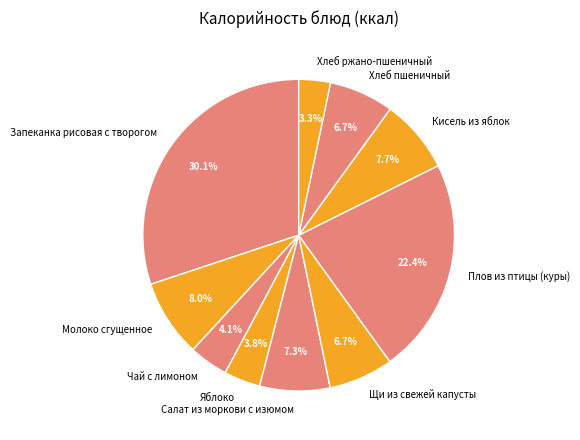

Is there any slice that represents more than half of the pie?

No